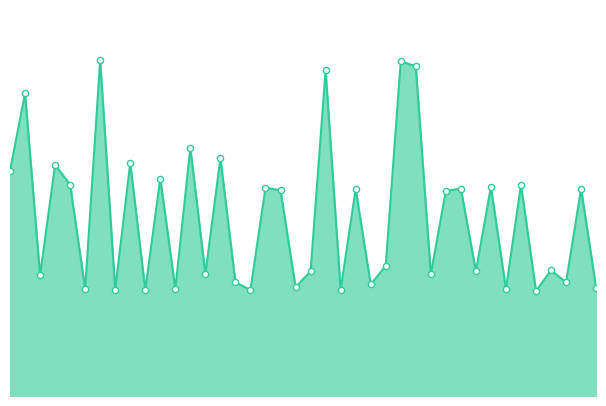

Which series has the largest total across all categories?

SDS_P1